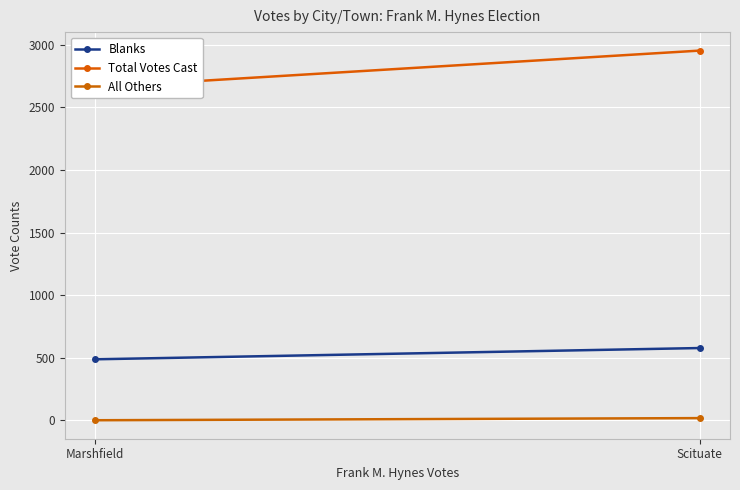

At how many categories does at least one series exceed 2416?

2